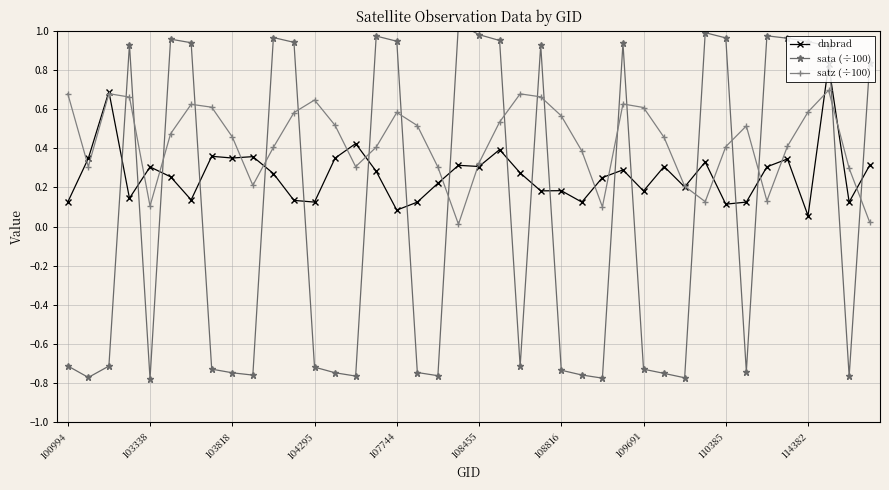

The value of sata (÷100) at 22 is -0.1. True or false?

False